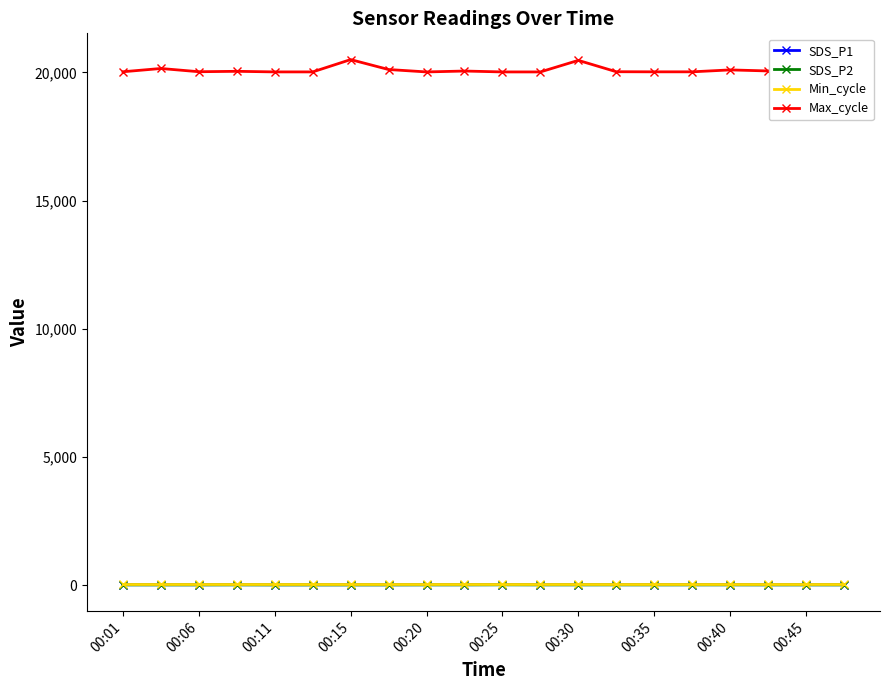

True or false: Min_cycle and Max_cycle intersect in this chart.

False